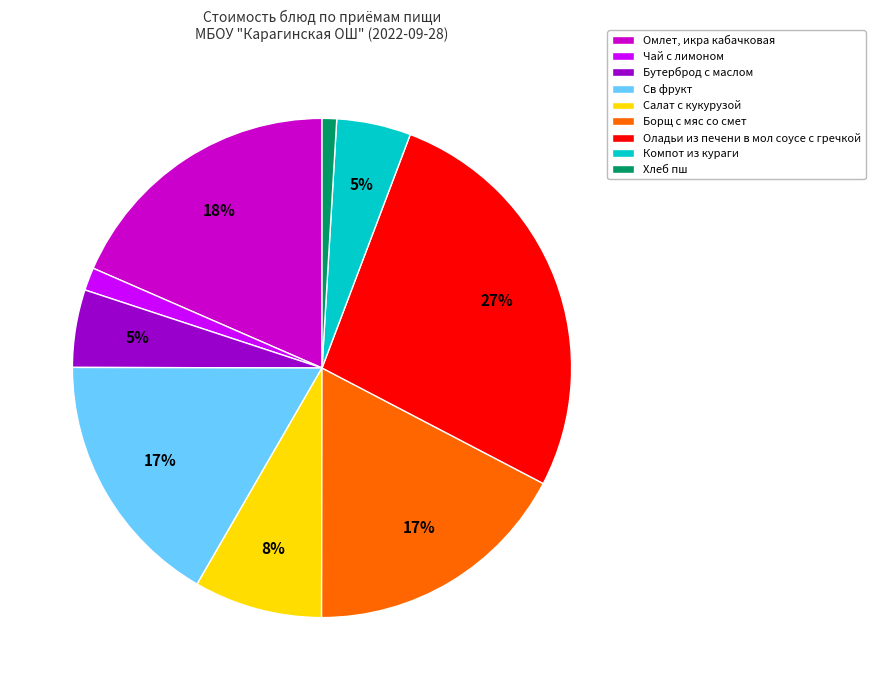

To the nearest percent, what is the difference between the Св фрукт and Бутерброд с маслом slice percentages?

12%